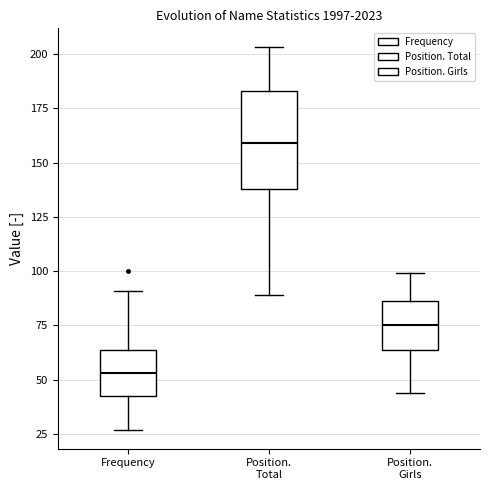

Reading left to right, transcribe this box plot: for each box, give where its median line is, the range the box spans, and where its two whiskers end, as read against the y-axis. The values are not printed on the chart, so give them approximately, as read against the axis.

Frequency: median 55, box 45 to 65, whiskers 25 to 90
Position. Total: median 160, box 140 to 185, whiskers 90 to 205
Position. Girls: median 75, box 65 to 85, whiskers 45 to 100